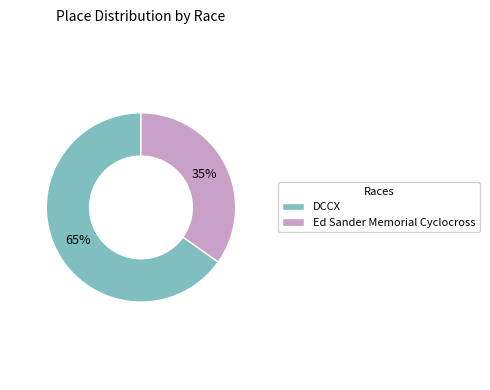

How many segments does this pie chart have?

2